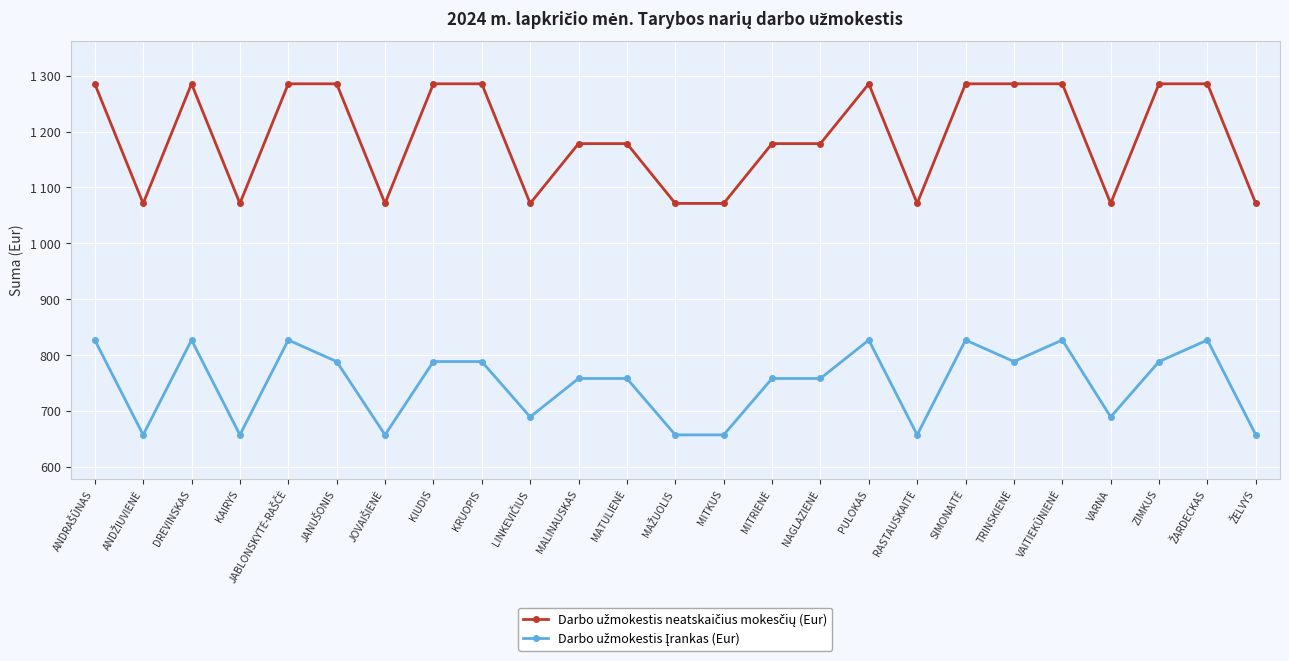

List the series in order of their overall mean, highest first.

Darbo užmokestis neatskaičius mokesčių (Eur), Darbo užmokestis Įrankas (Eur)